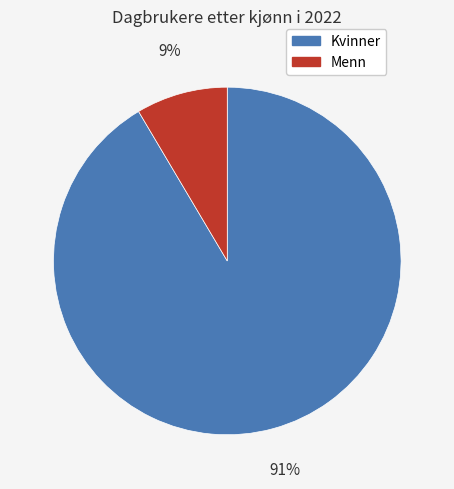

To the nearest percent, what is the combined percentage of Kvinner and Menn?

100%